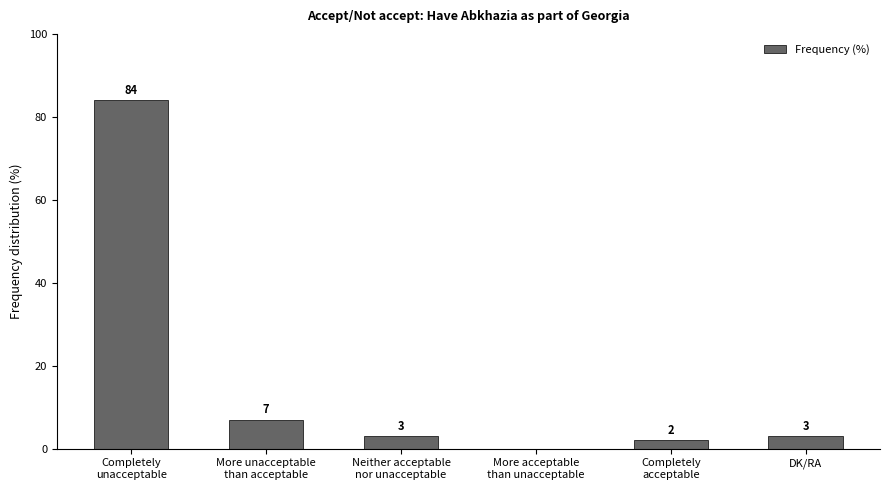

What is the sum of all values?

99